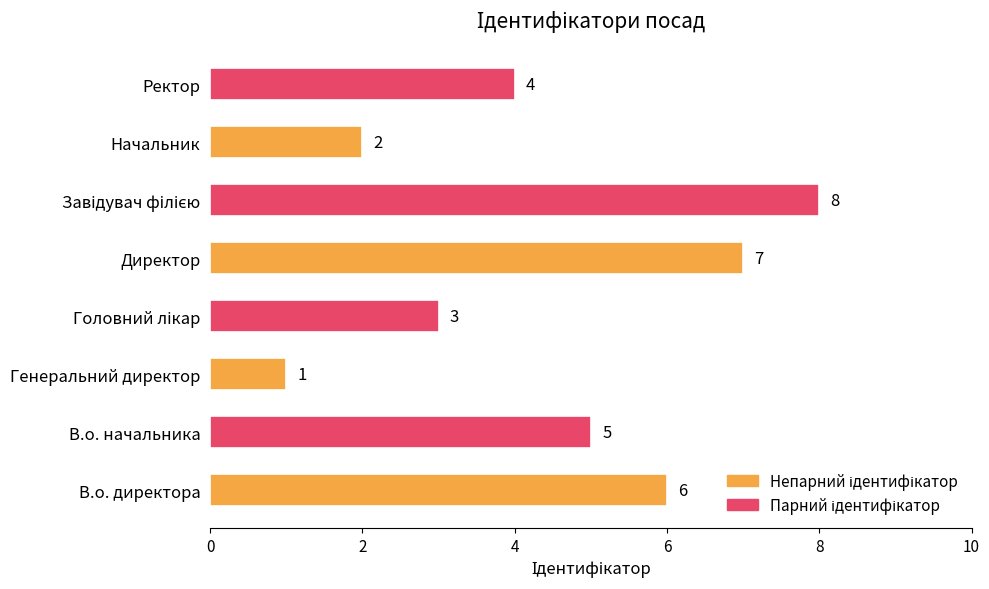

True or false: the data shows 2 at Начальник.

True